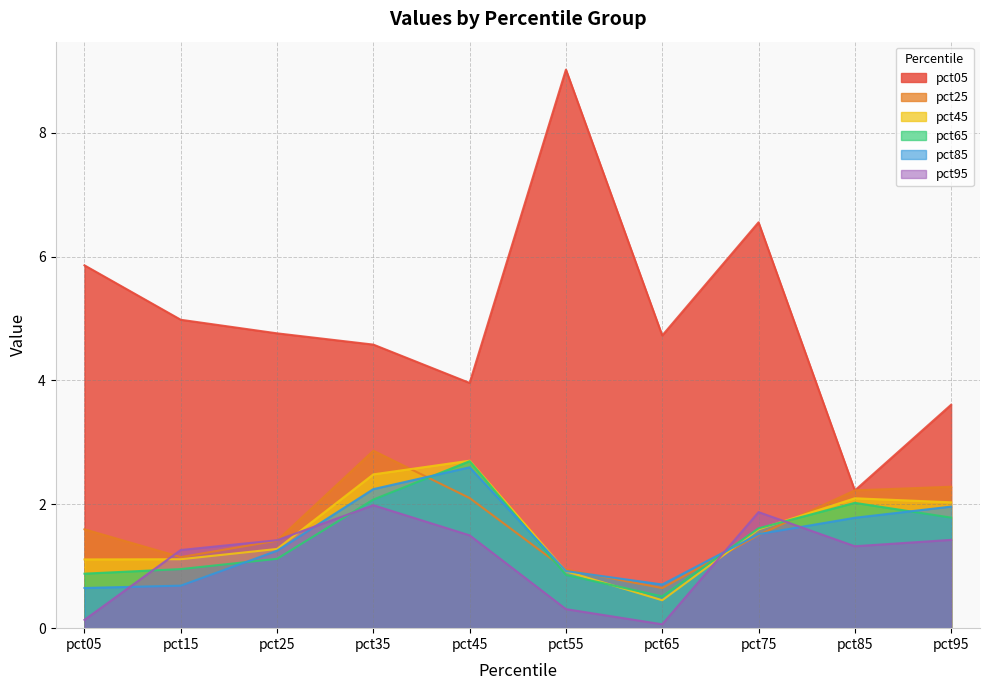

What is the minimum value shown in the chart?

0.1